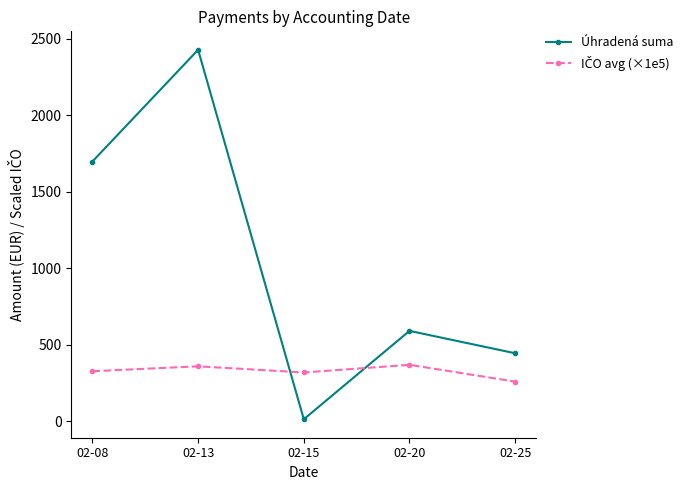

Rank the categories by Úhradená suma value from lowest to highest.

02-15, 02-25, 02-20, 02-08, 02-13